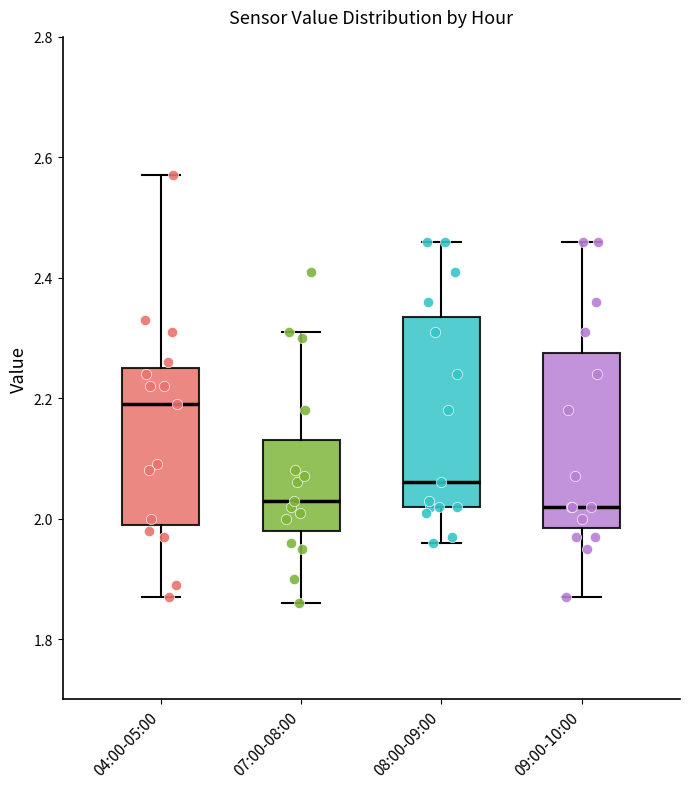

Reading left to right, transcribe this box plot: for each box, give where its median line is, the range the box spans, and where its two whiskers end, as read against the y-axis. The values are not printed on the chart, so give them approximately, as read against the axis.

04:00-05:00: median 2.20, box 2.00 to 2.26, whiskers 1.88 to 2.58
07:00-08:00: median 2.04, box 1.98 to 2.14, whiskers 1.86 to 2.32
08:00-09:00: median 2.06, box 2.02 to 2.34, whiskers 1.96 to 2.46
09:00-10:00: median 2.02, box 1.98 to 2.28, whiskers 1.88 to 2.46